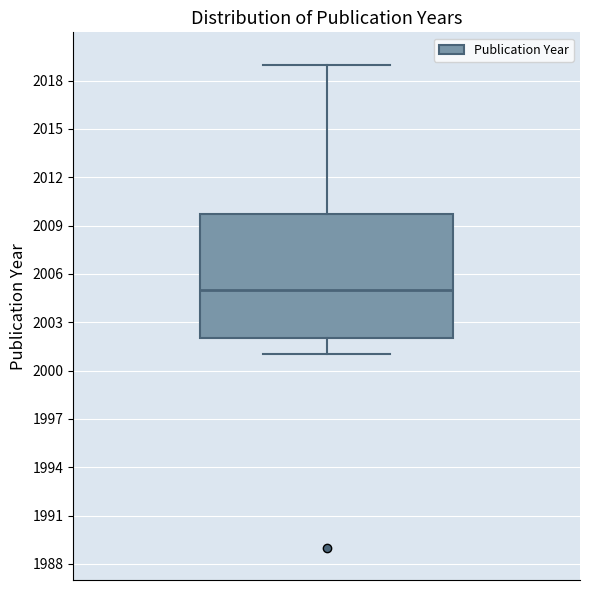

Where is the lower edge of the box on the y-axis? The values are not printed on the chart, so give them approximately, as read against the axis.

2002